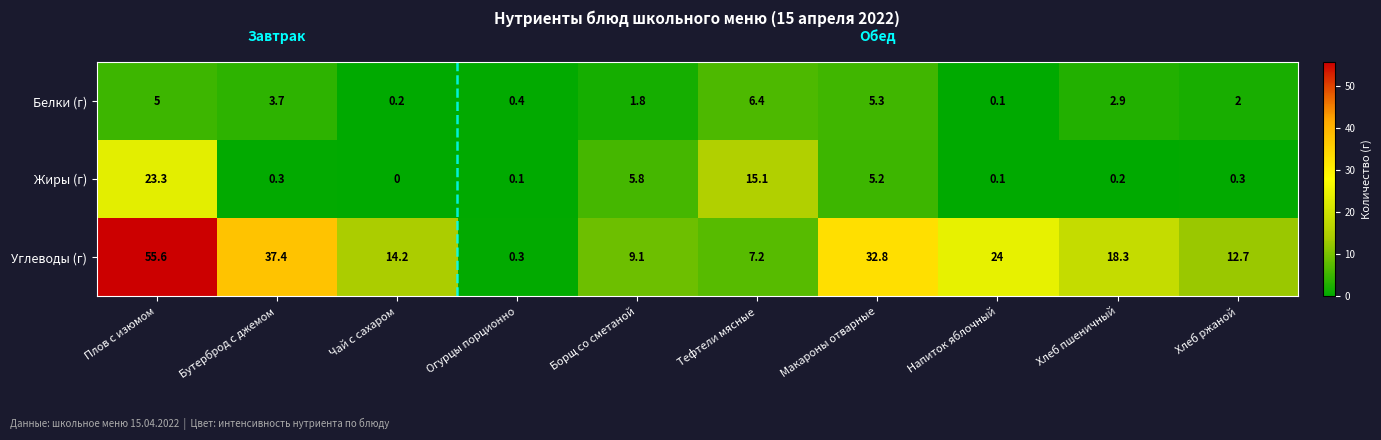

At which label does Углеводы (г) reach its peak?

Плов с изюмом